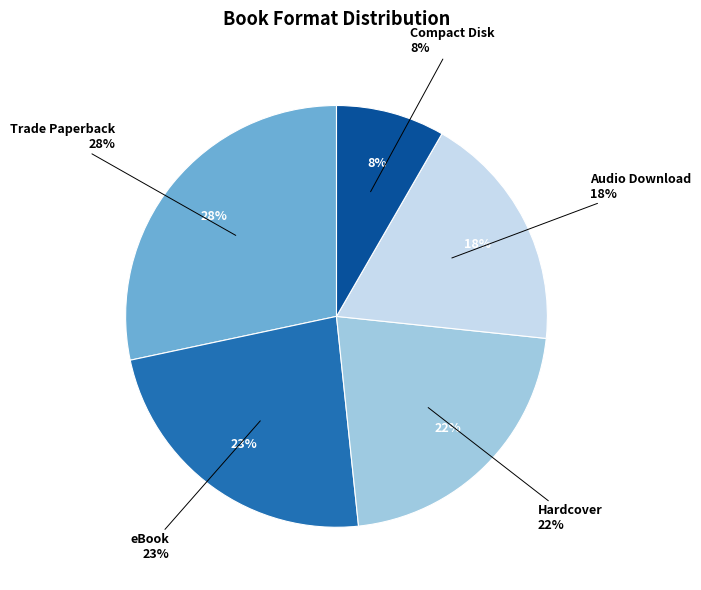

What percentage is NOT represented by eBook?

76.7%